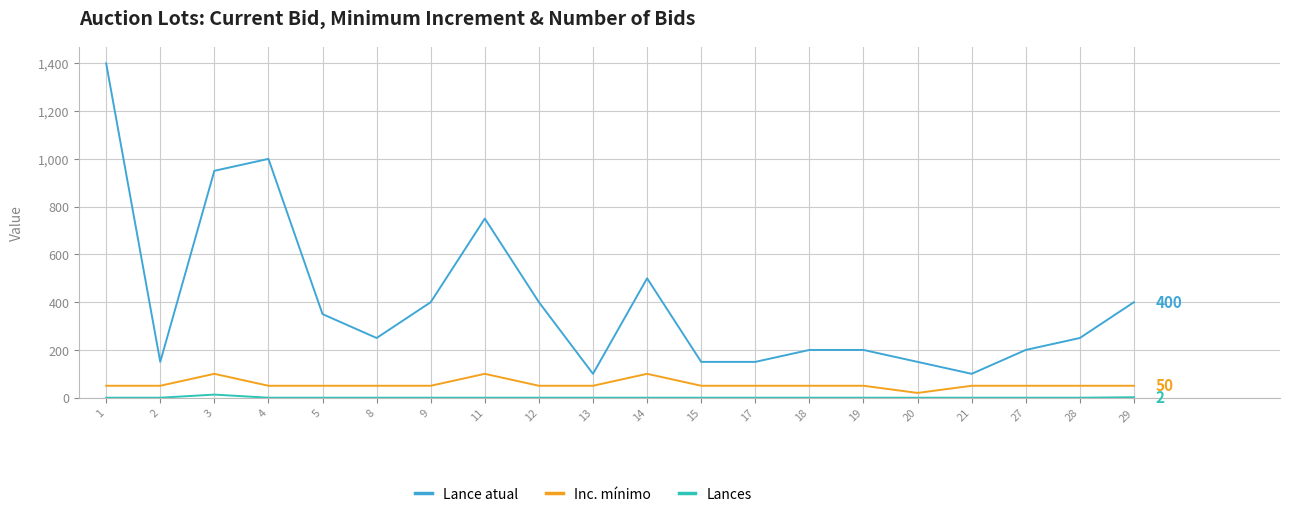

True or false: Lance atual and Inc. mínimo cross at least once.

False